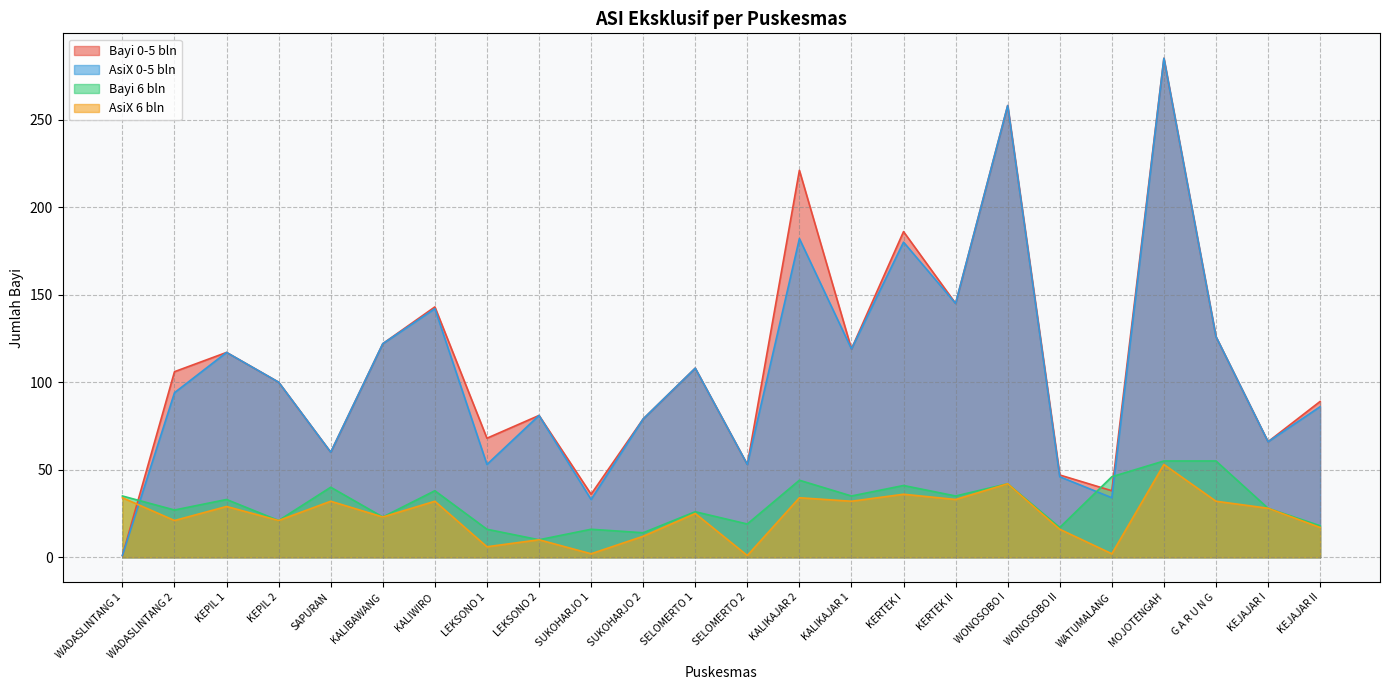

Which series changed the most between KALIBAWANG and KEJAJAR I?

Bayi 0-5 bln